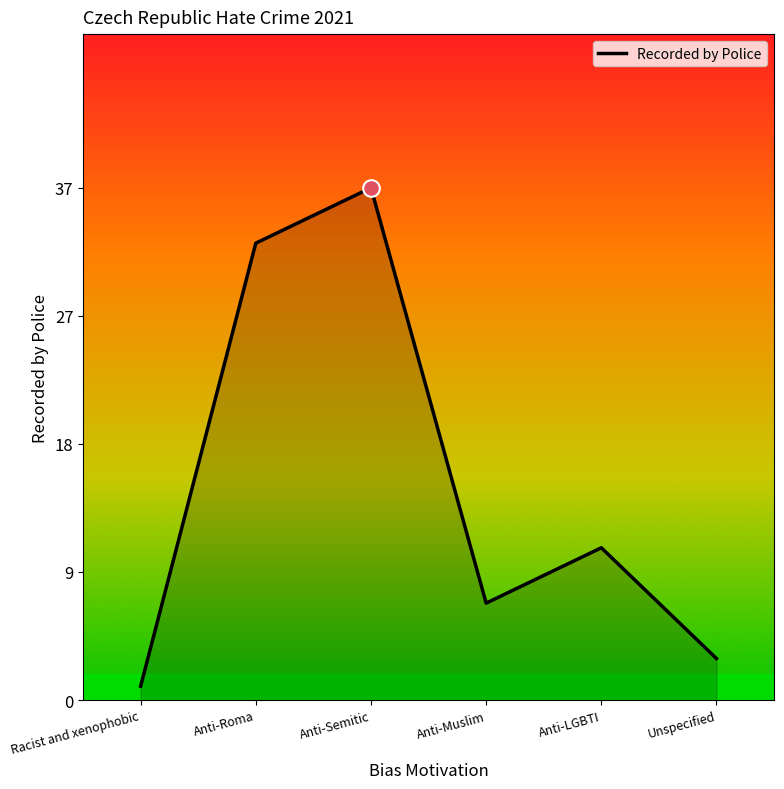

The value at Anti-Muslim is 12. True or false?

False